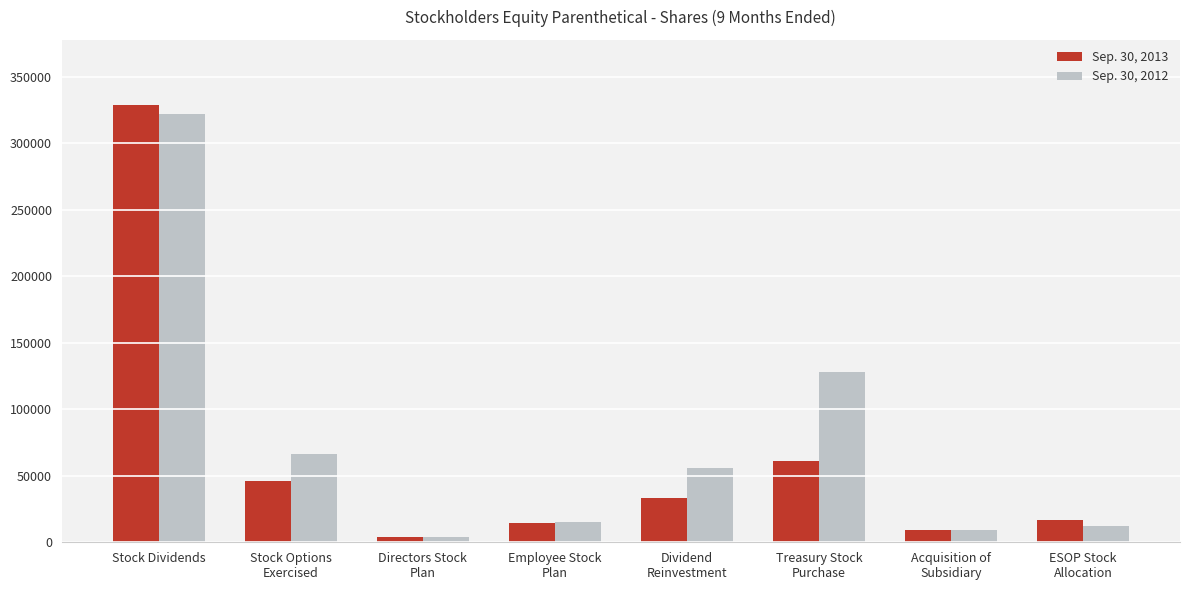

Are the bars grouped side by side (vs. stacked)?

Yes